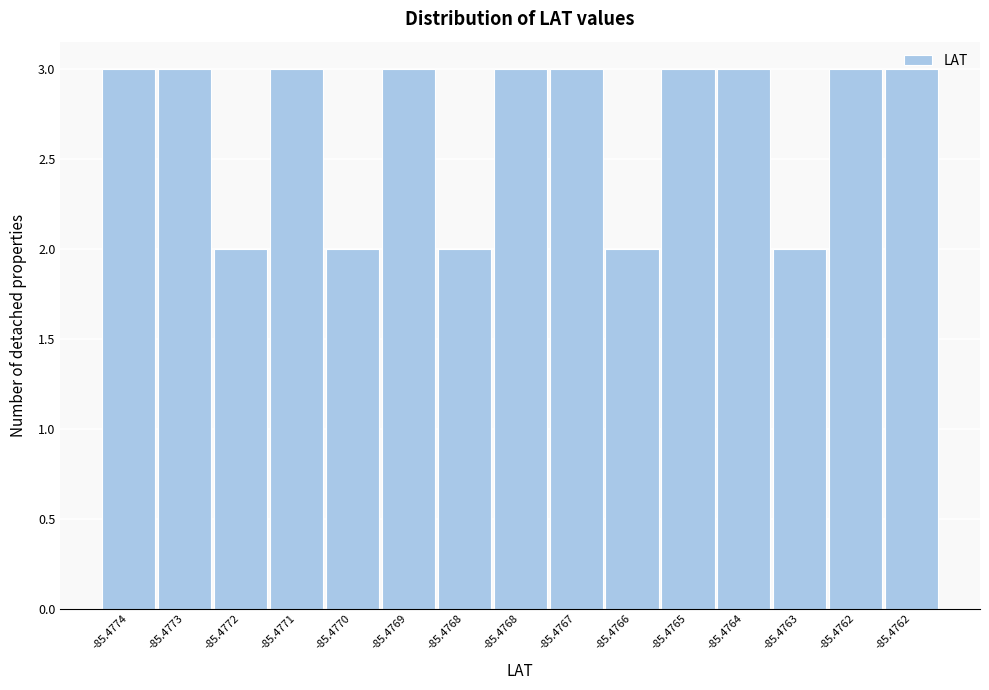

Are the bars horizontal?

No